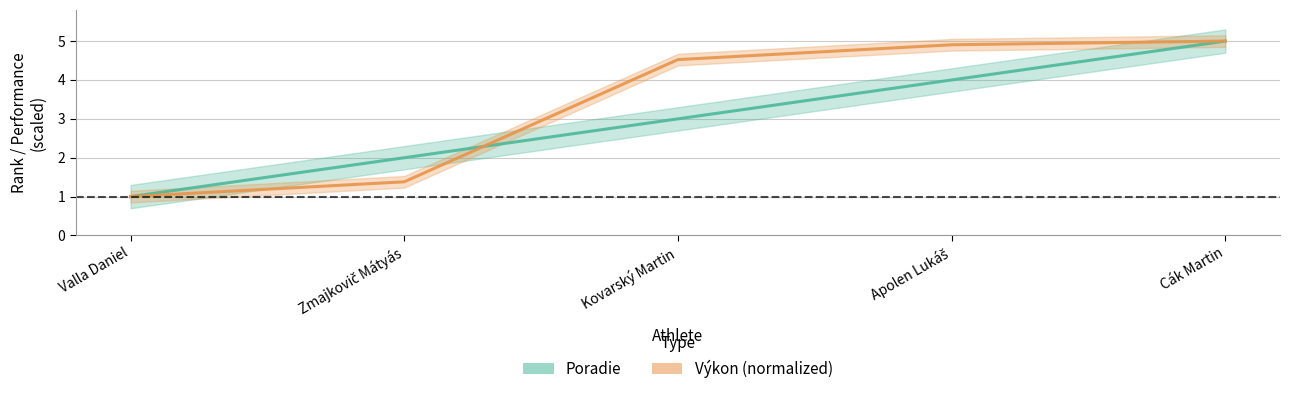

How many data points in Poradie are less than 3?

2